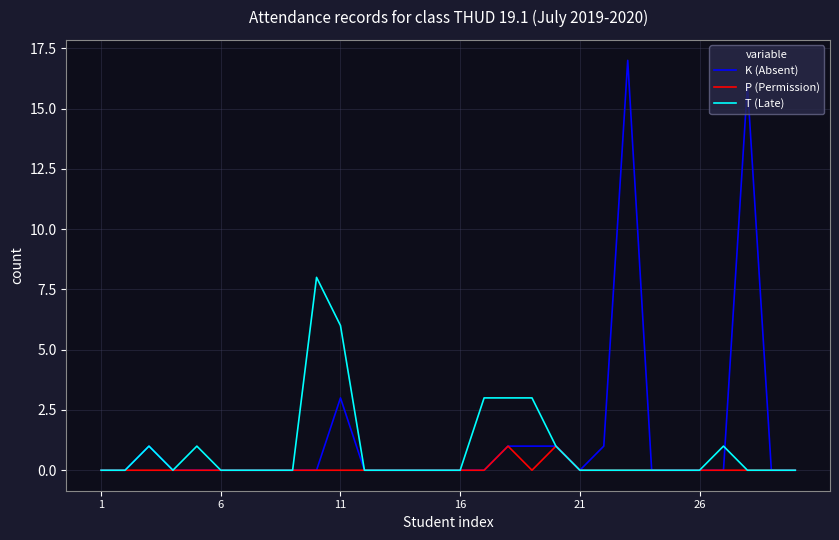

What is the highest value of the T (Late) series?

8